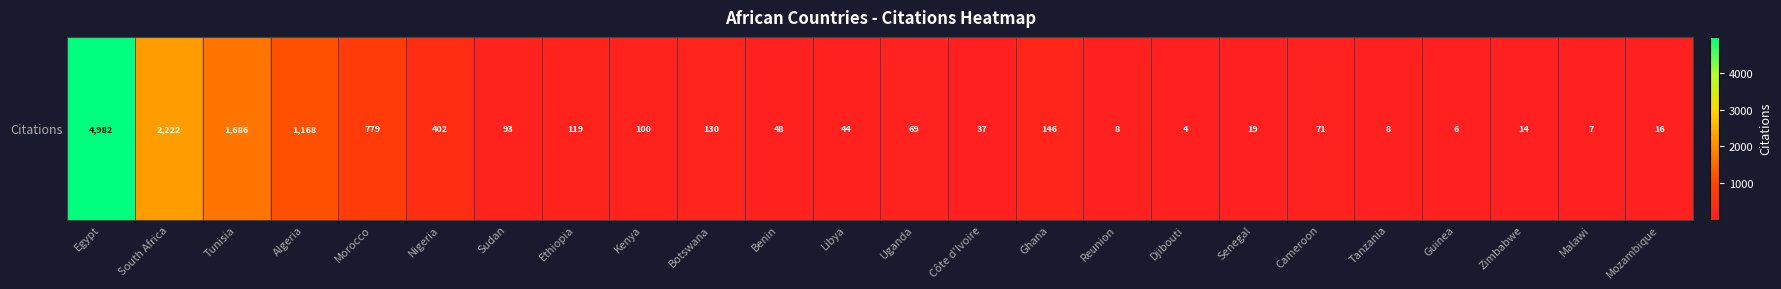

What is the difference between the maximum and second lowest values?

4976